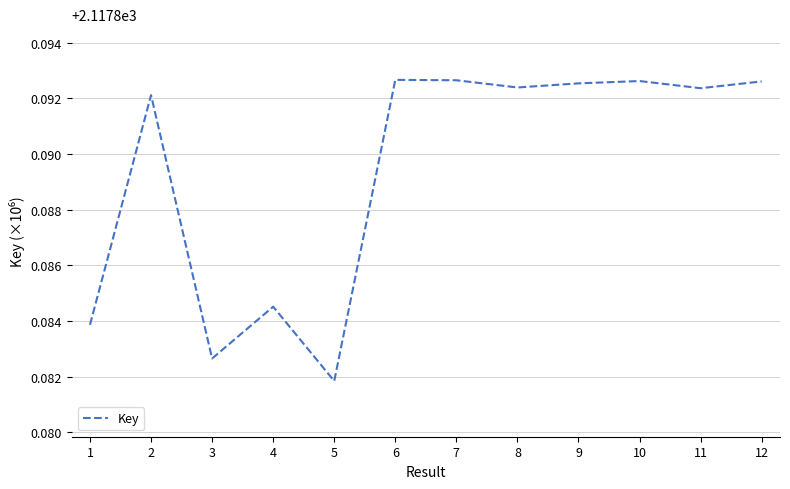

What is the ratio of the value at 7 to the value at 10?

1.0